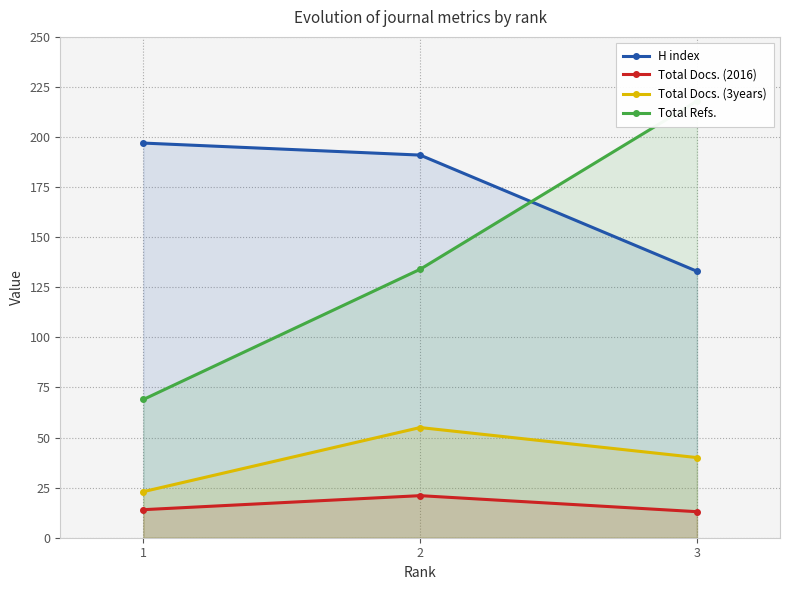

At which label is Total Docs. (3years) closest to 39?

3